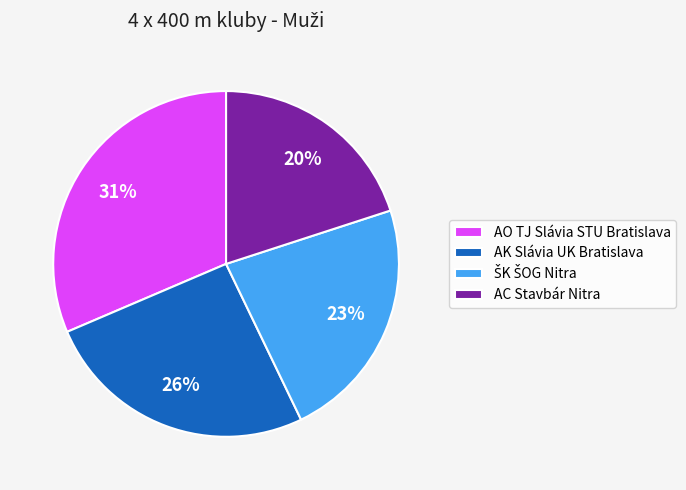

Which has a higher value, AK Slávia UK Bratislava or AO TJ Slávia STU Bratislava?

AO TJ Slávia STU Bratislava